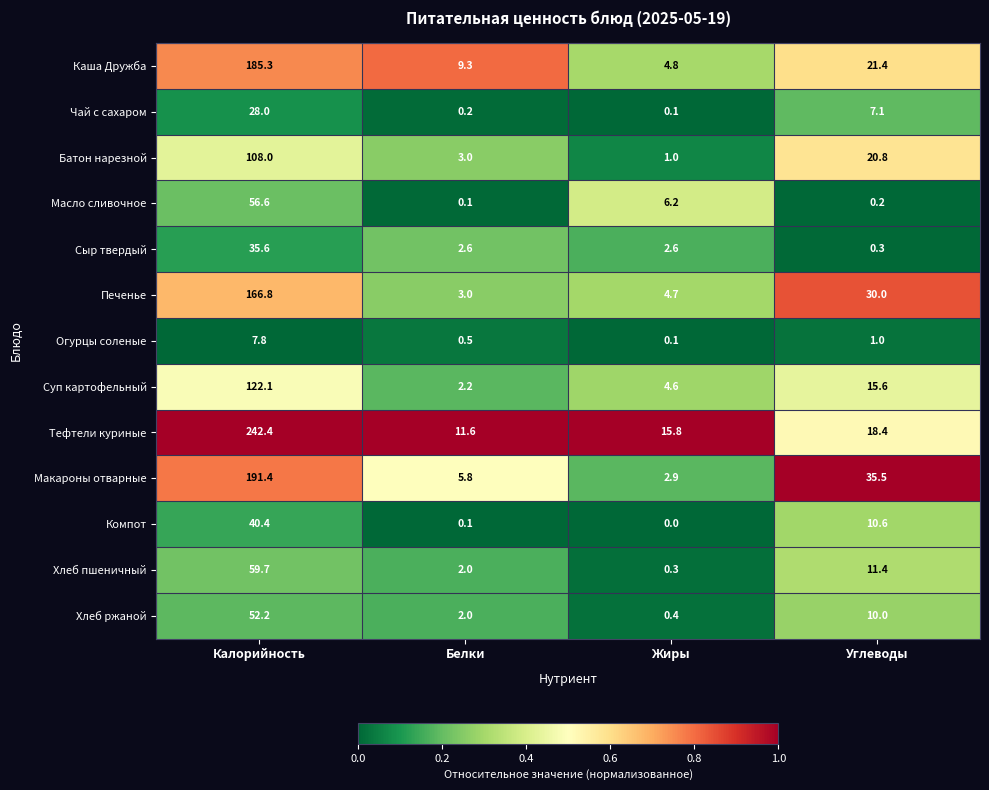

What is the difference between the highest and lowest values at Жиры?

15.8